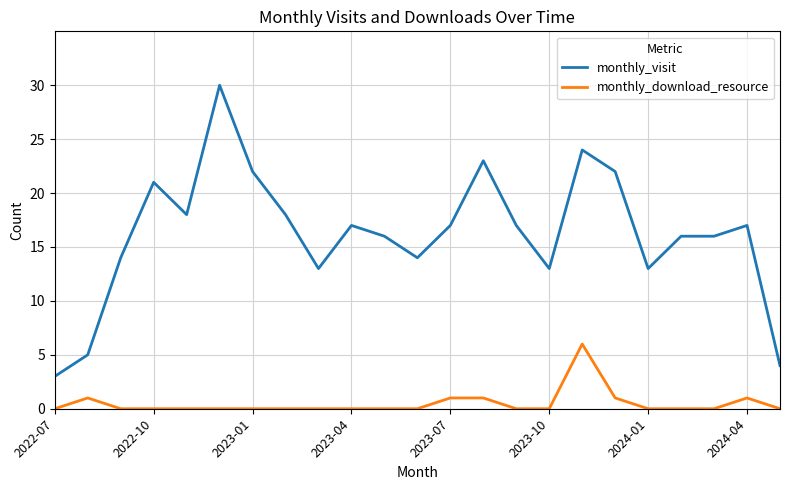

What is the difference between the maximum and minimum values in the monthly_download_resource series?

6